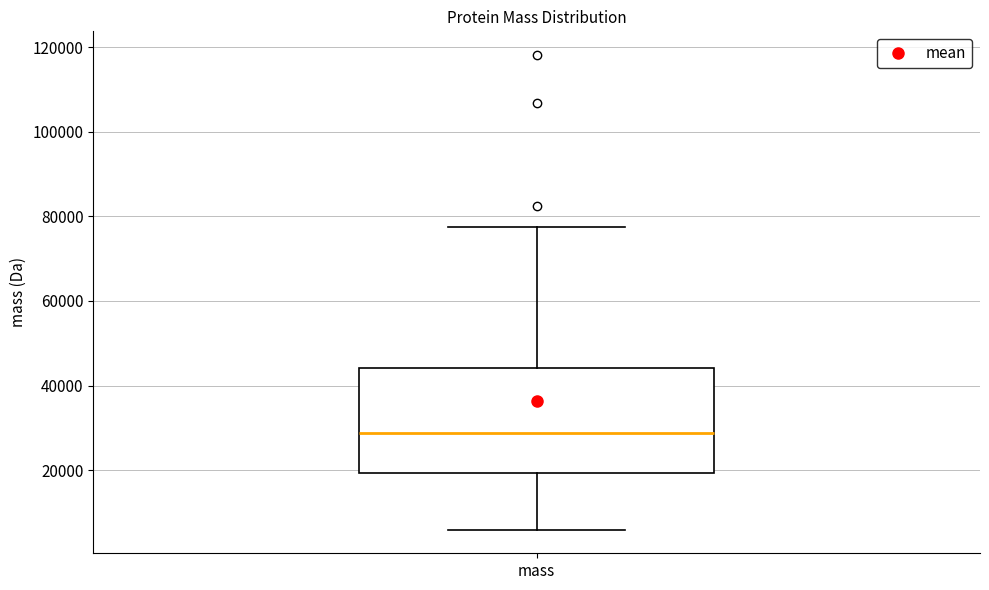

Read this box plot against the y-axis: the position of the median line, the range covered by the box, and the ends of both whiskers. The values are not printed on the chart, so give them approximately, as read against the axis.

median 28000, box 20000 to 44000, whiskers 6000 to 78000